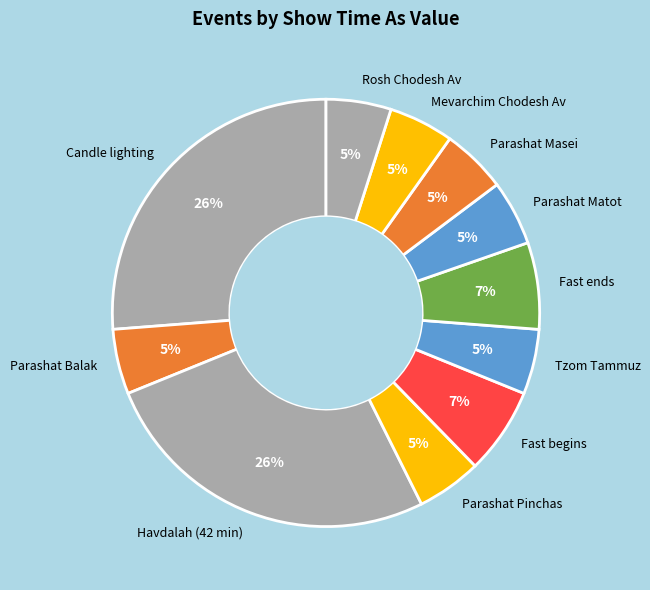

Count the number of slices in the pie.

11